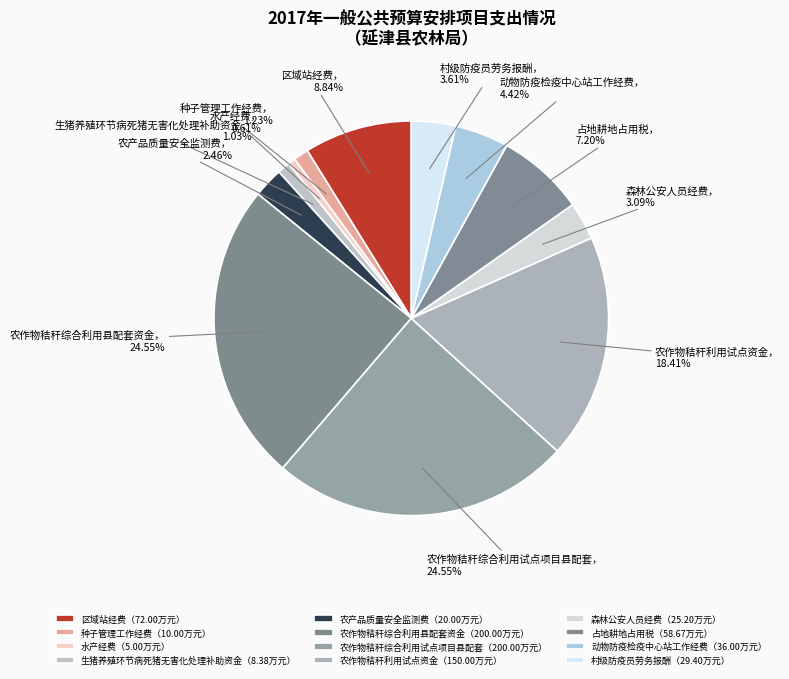

Count the number of slices in the pie.

12